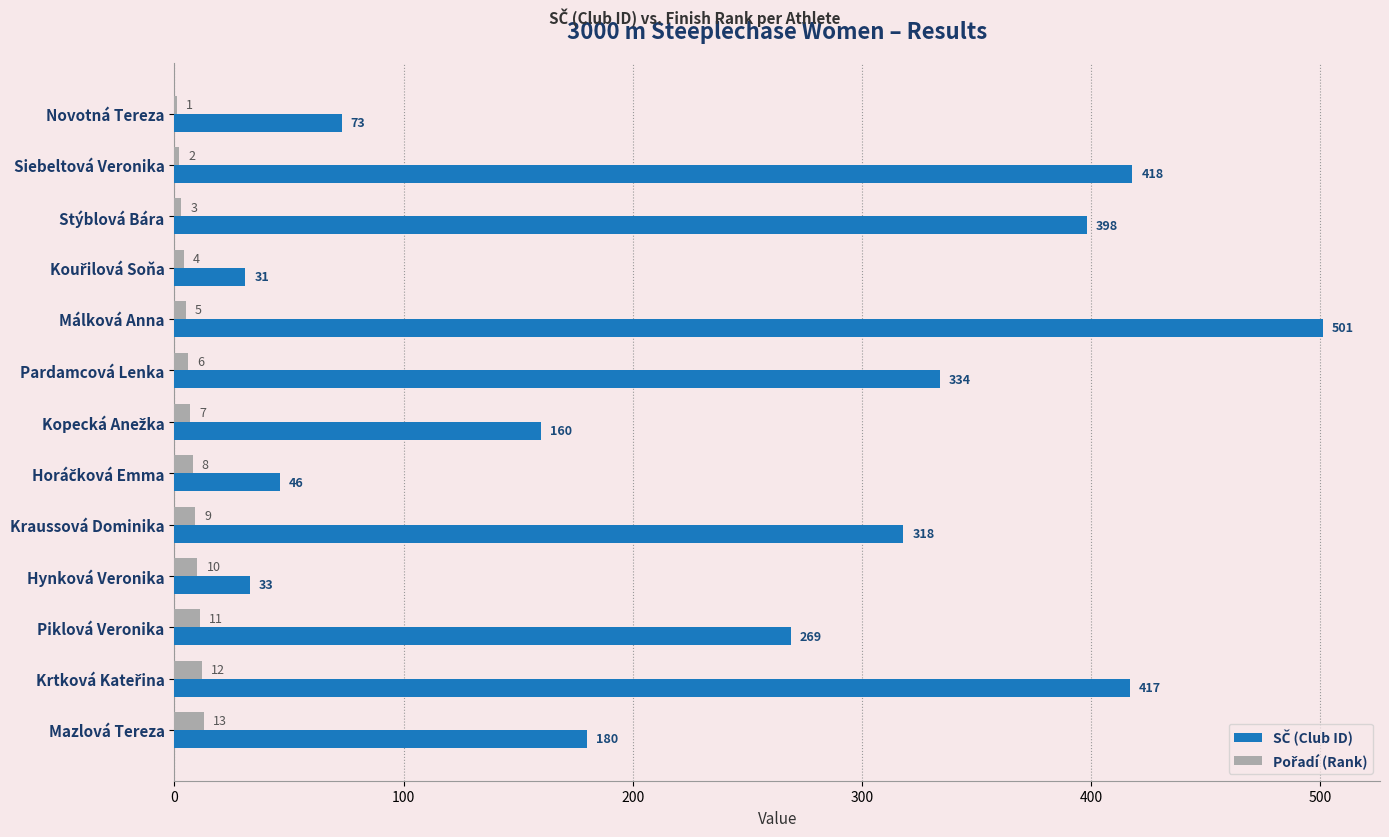

At which category does the chart reach its peak across all series?

Málková Anna